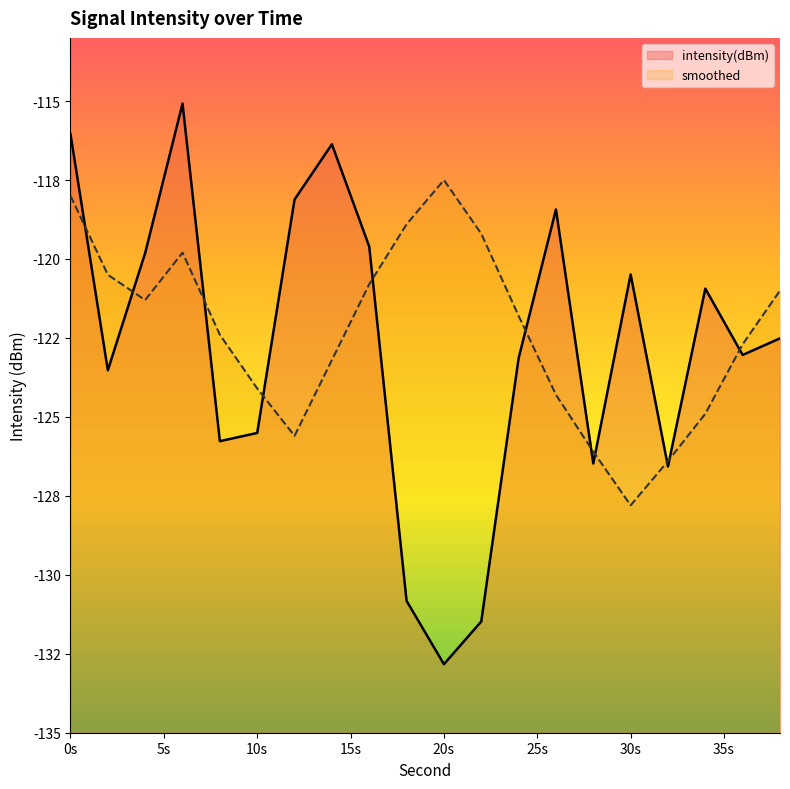

Between which two adjacent categories do smoothed and intensity(dBm) first intersect?

0 and 2